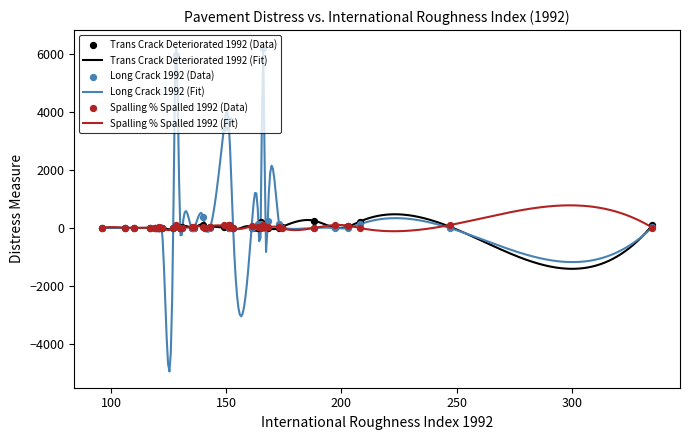

Which series has the largest total across all categories?

LONG_CRACK_1992